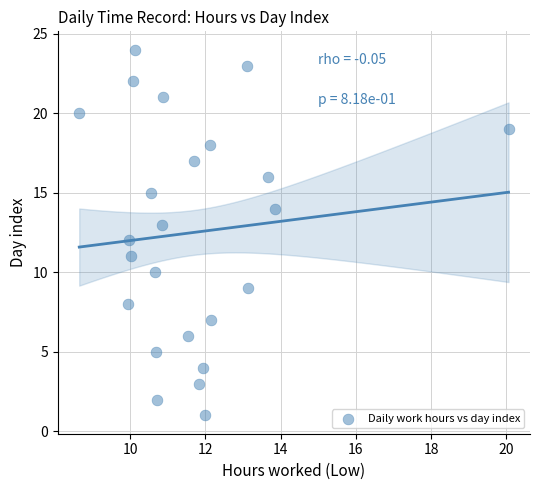

What is the range of Y values (max minus min)?

23